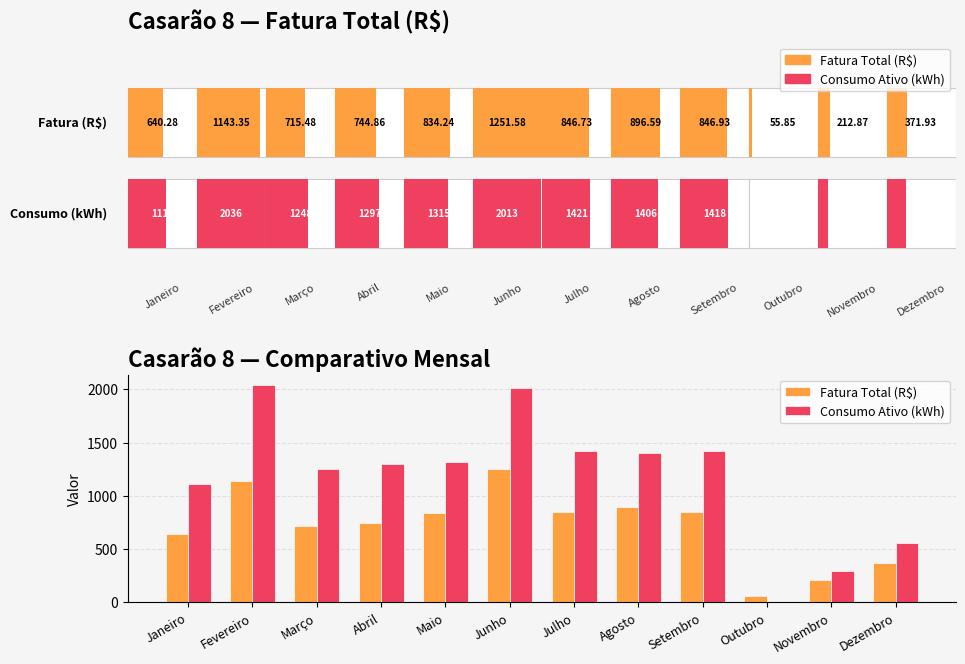

List the series in order of their overall mean, lowest first.

Fatura Total (R$), Consumo Ativo (kWh)